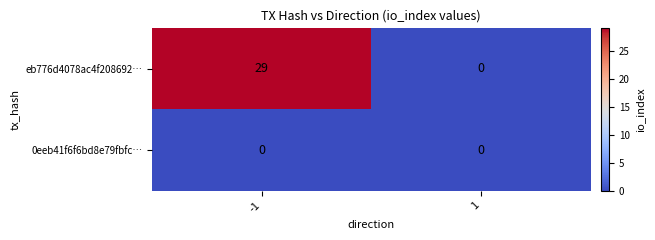

Which series changed the most between -1 and 1?

eb776d4078ac4f208692…